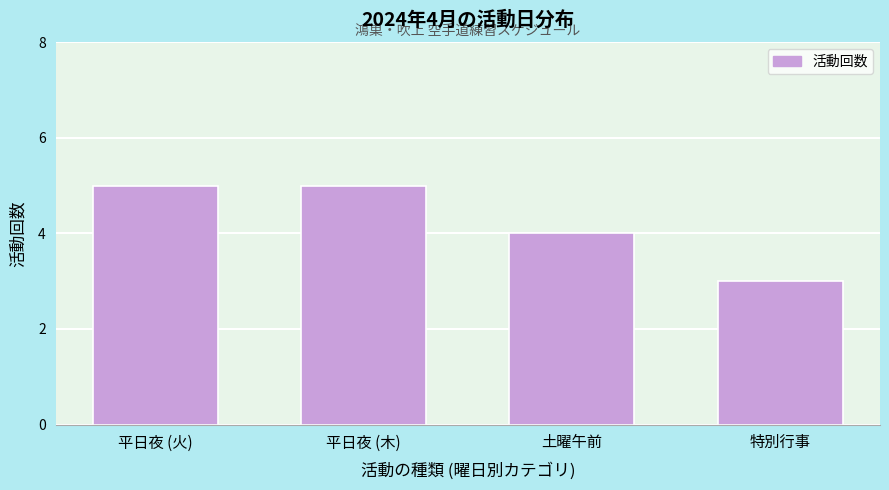

Reading left to right, extract all data points from this chart.

平日夜 (火)=5	平日夜 (木)=5	土曜午前=4	特別行事=3